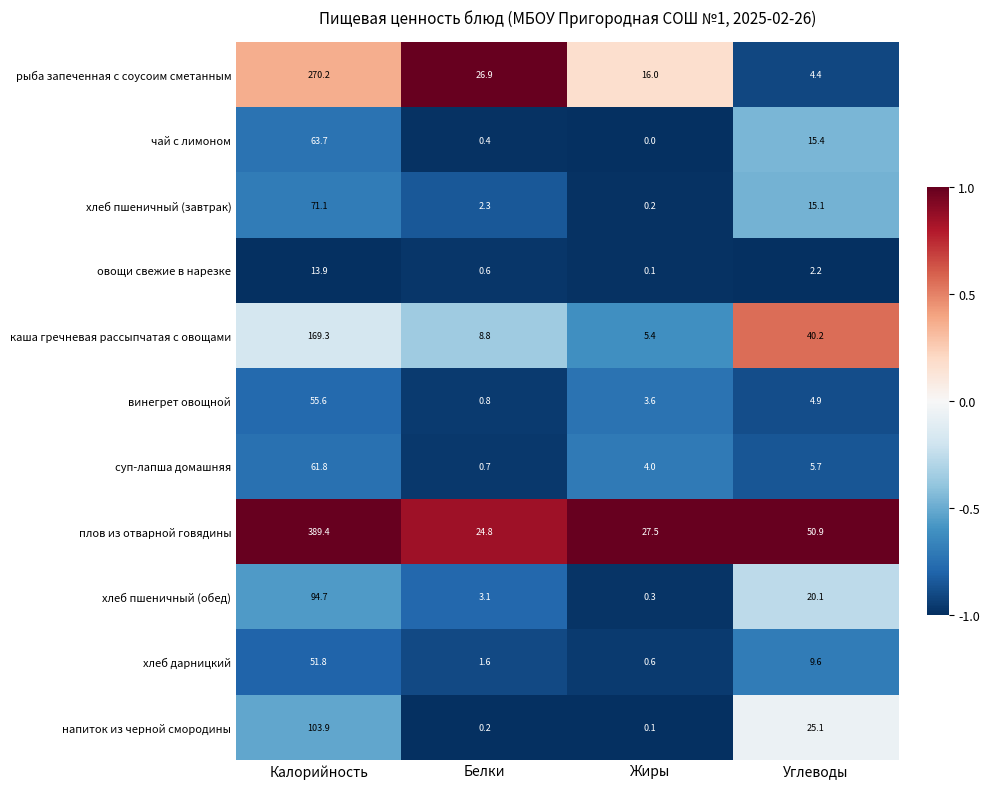

Which series has the widest spread of values?

плов из отварной говядины